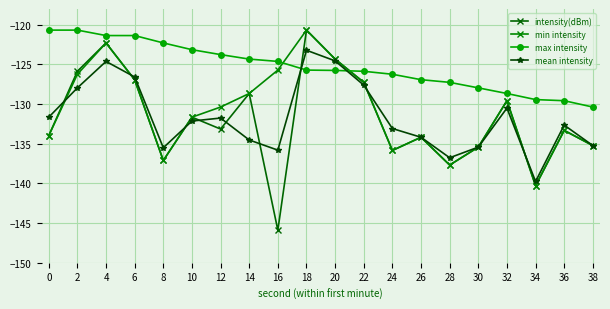

What is the value of the mean intensity point at the 18th from the left?

-139.8